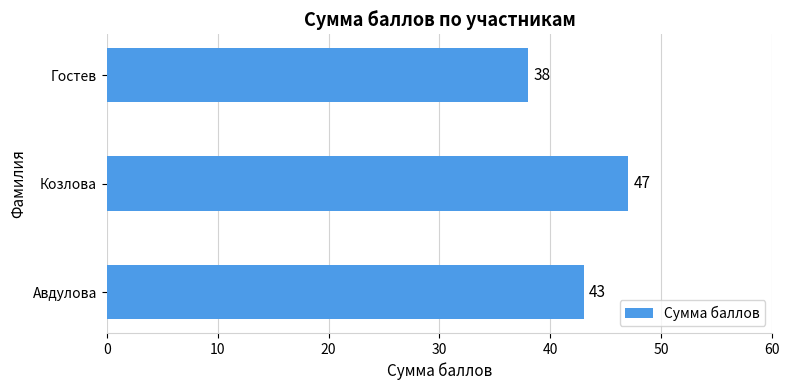

How many bars are there in total?

3